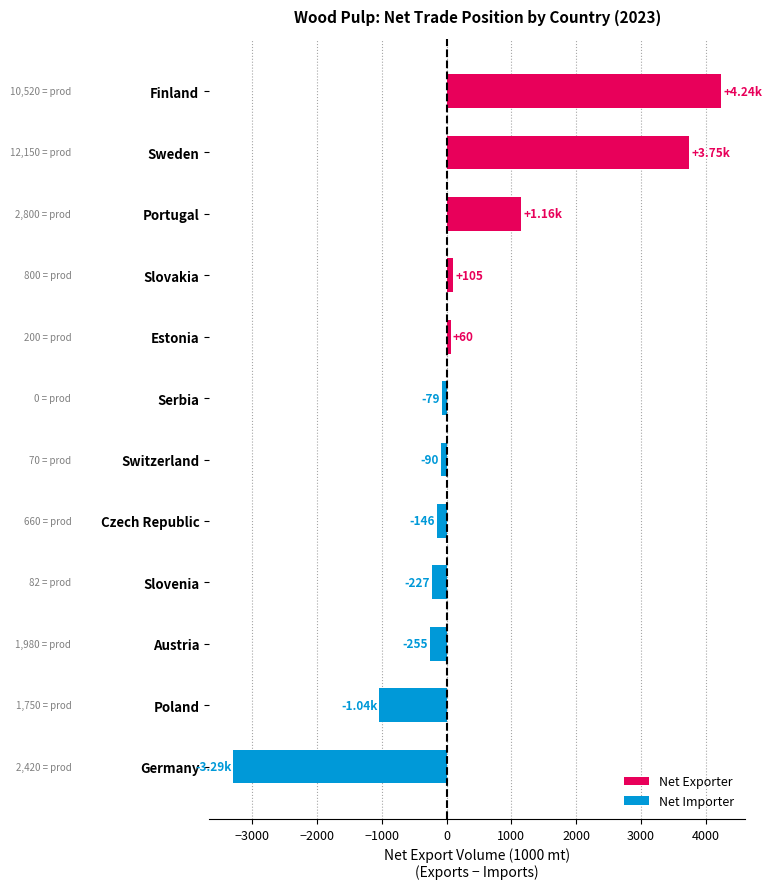

Which label corresponds to the smallest value in the chart?

Germany